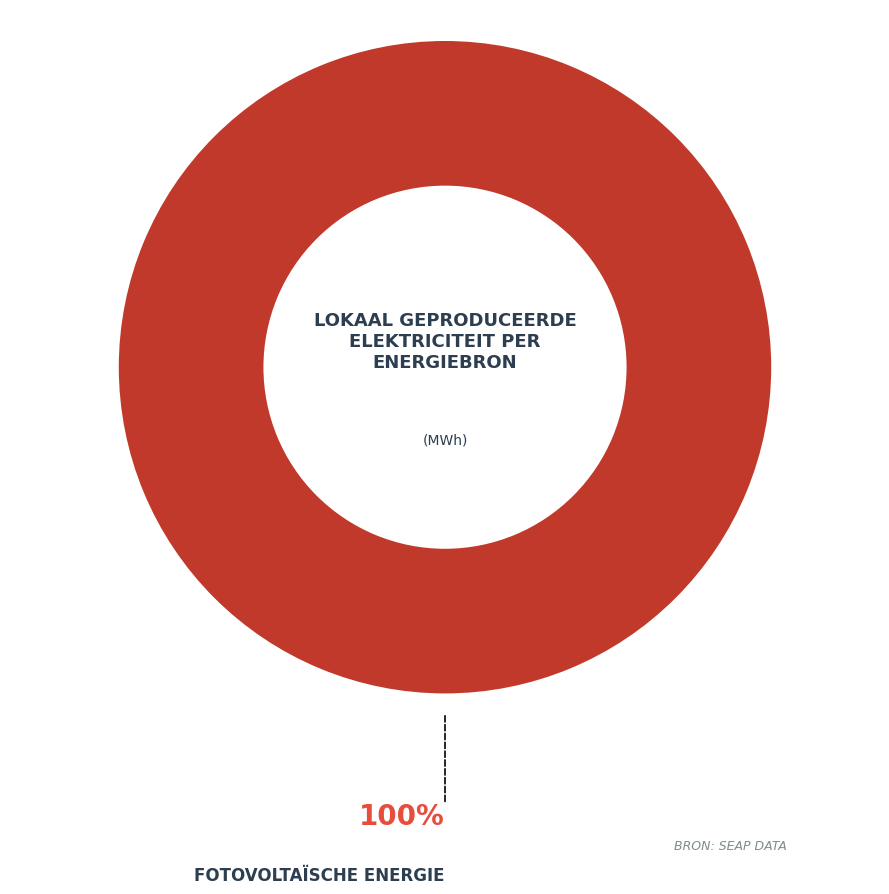

Is there any slice that represents more than half of the pie?

Yes